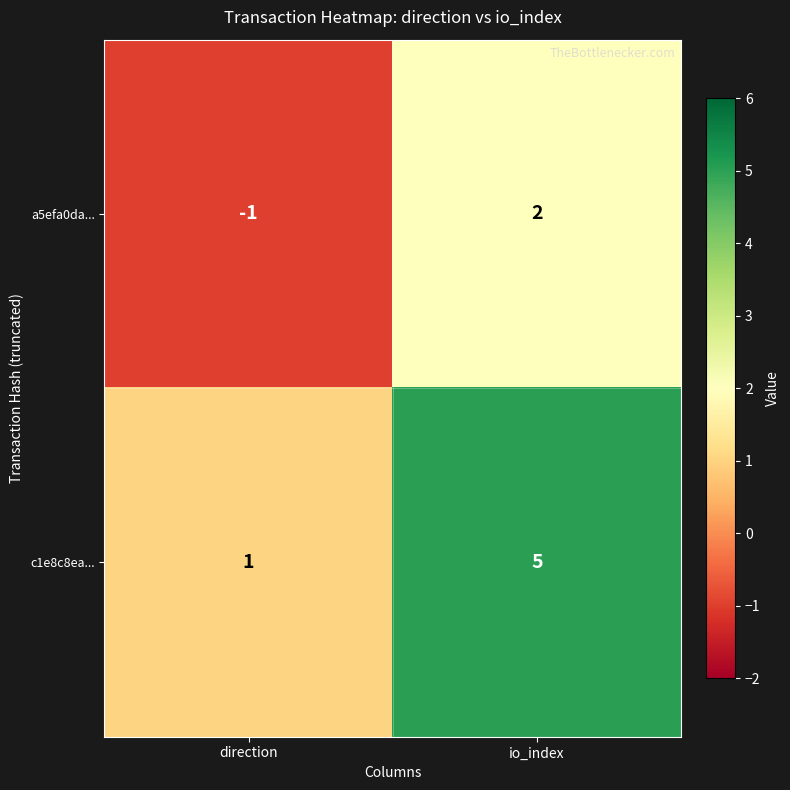

The value of c1e8c8ea... at direction is 1. True or false?

True